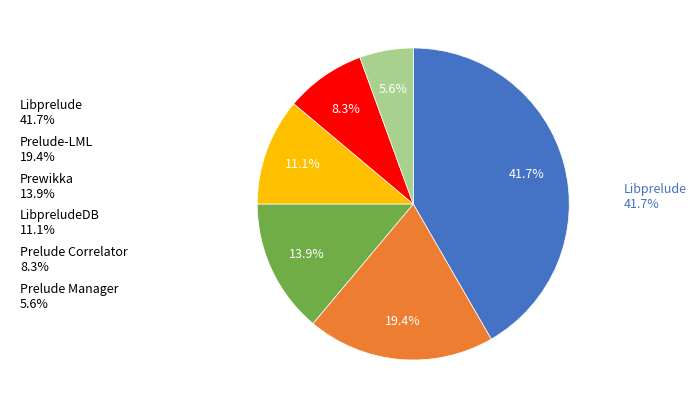

How much of the chart is everything except Prelude Correlator 8.3%?

91.7%